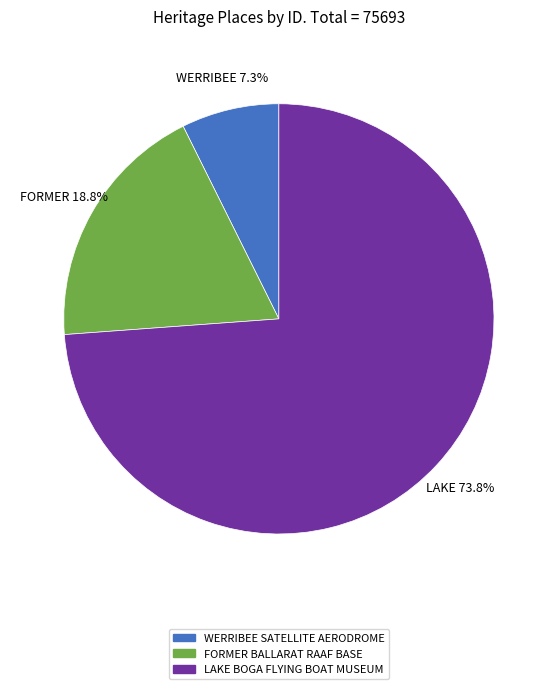

To the nearest percent, what percentage of the pie is LAKE BOGA FLYING BOAT MUSEUM?

74%